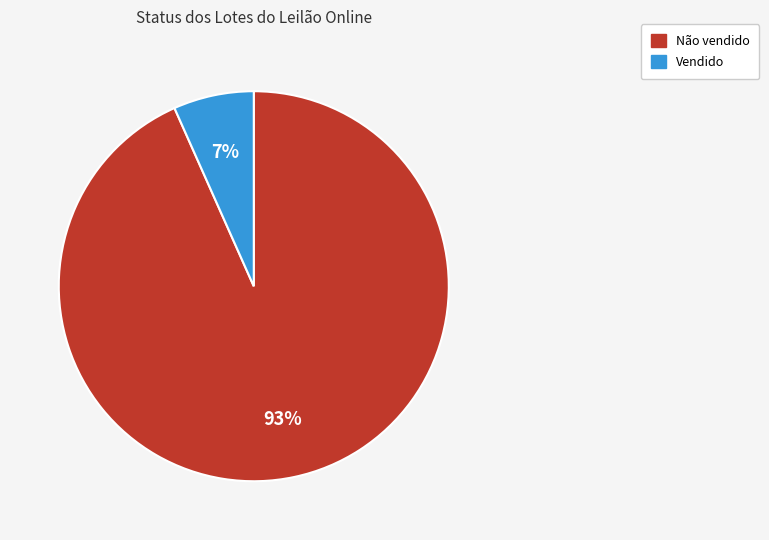

To the nearest percent, what is the average slice percentage?

50%